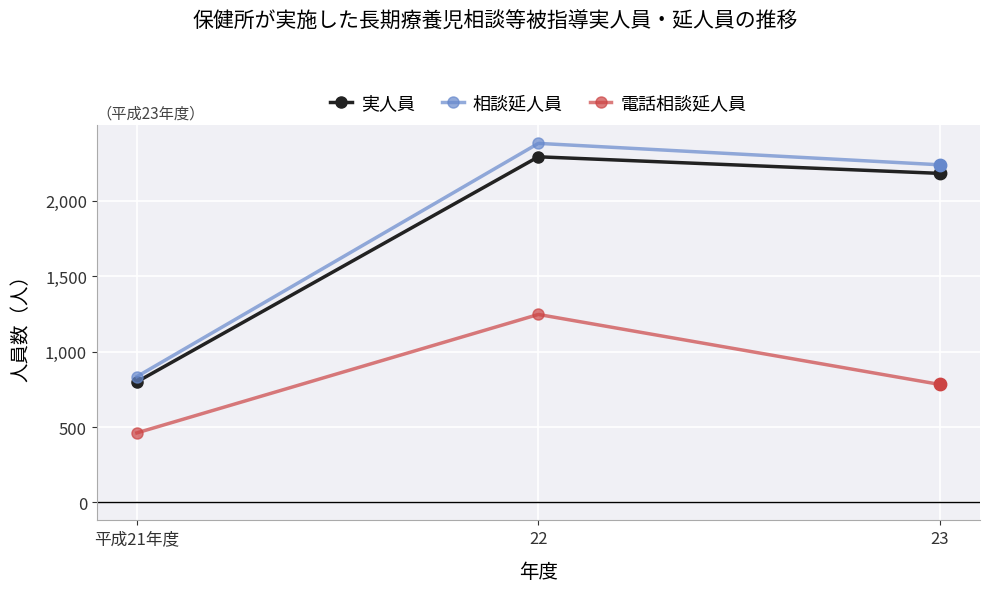

What are all the series names shown in the legend?

実人員, 相談延人員, 電話相談延人員